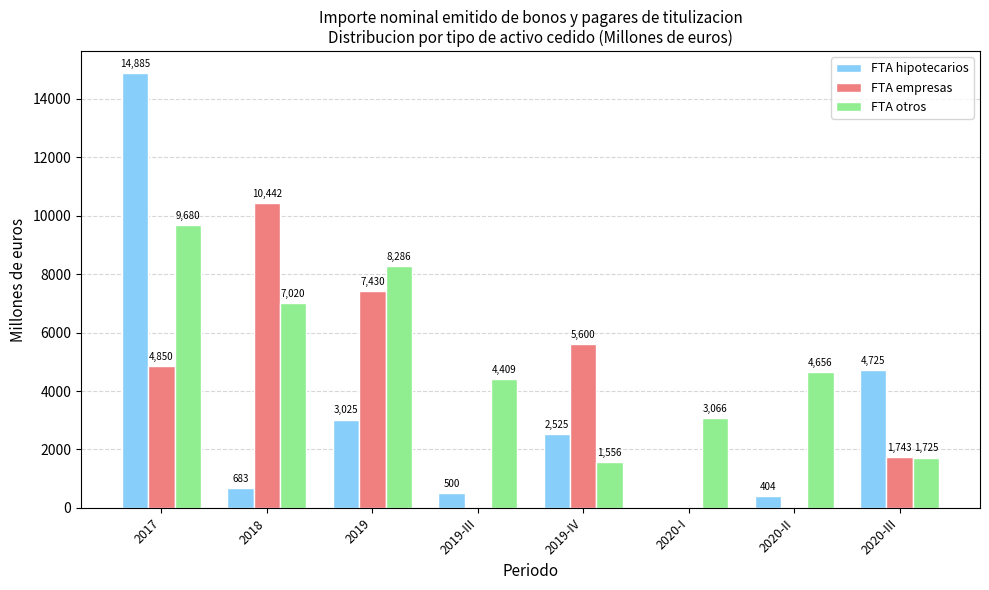

Which category has the highest value across all series?

2017